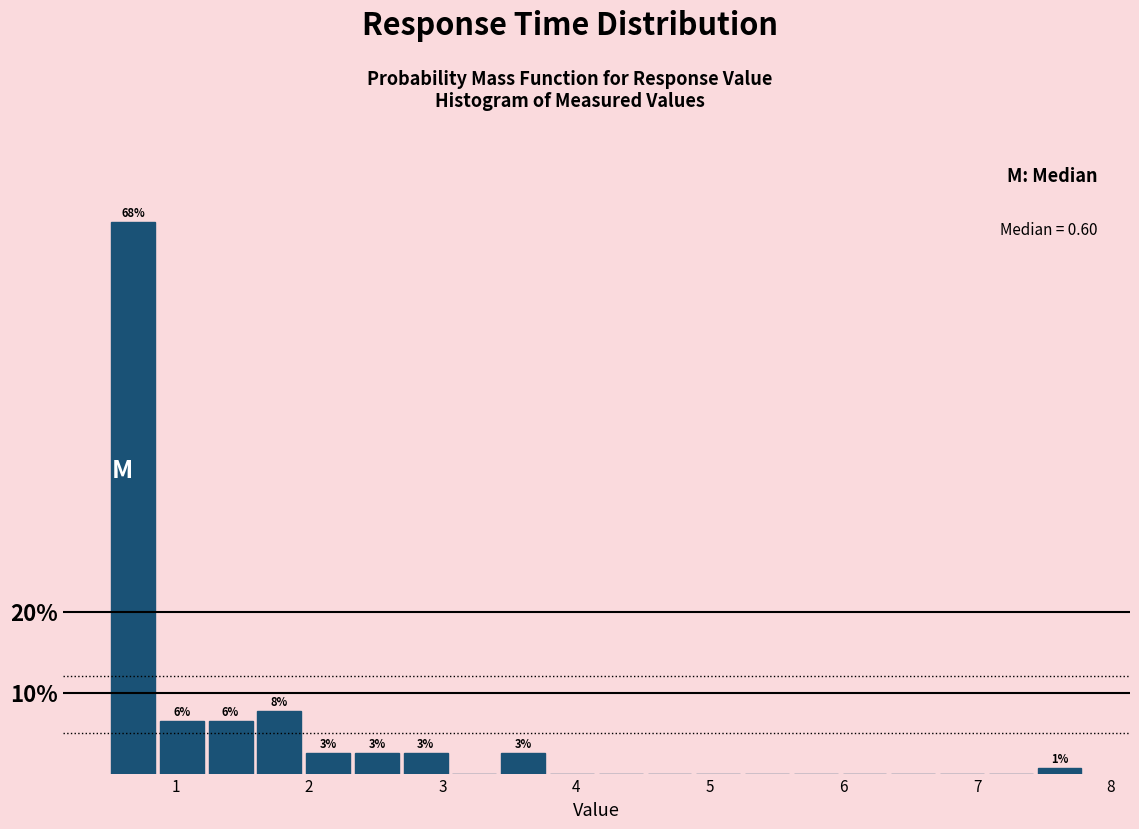

Read against the x-axis, roughly where is the centre of the tallest bar?

0.7